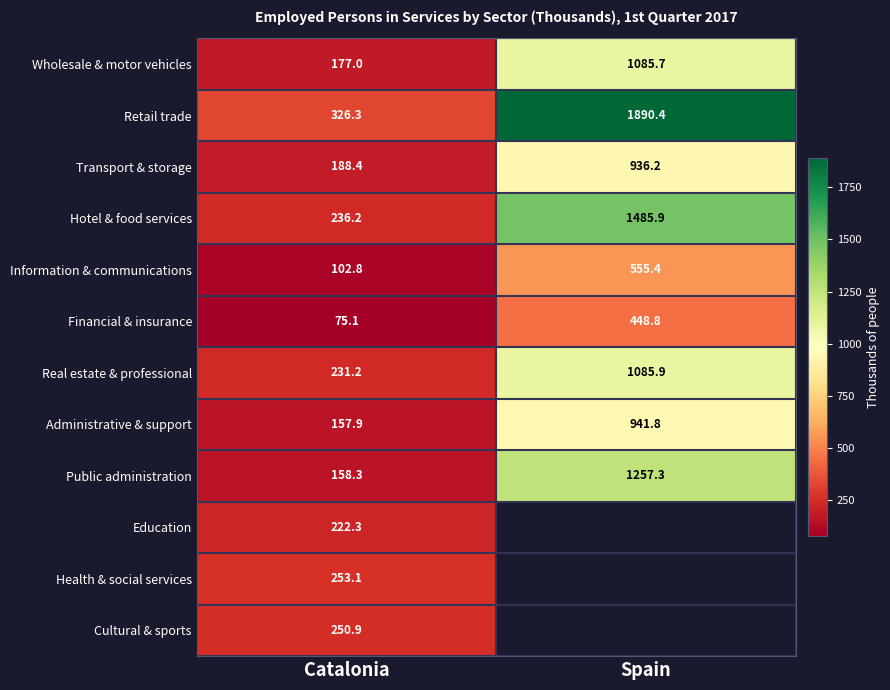

At which category is the sum across all series the highest?

Catalonia